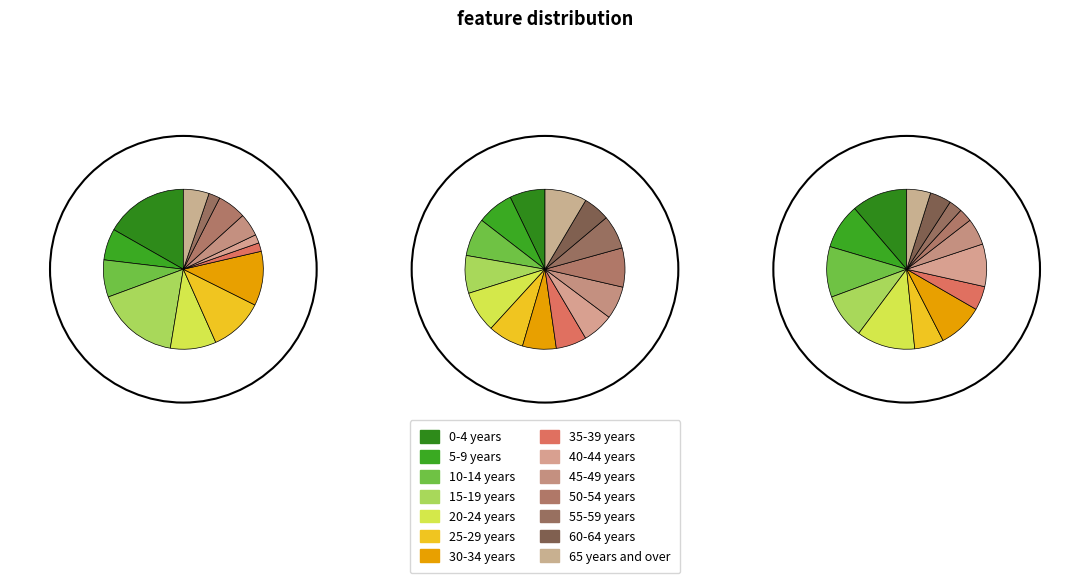

The 55-59 years slice represents 3% of the pie. True or false?

True